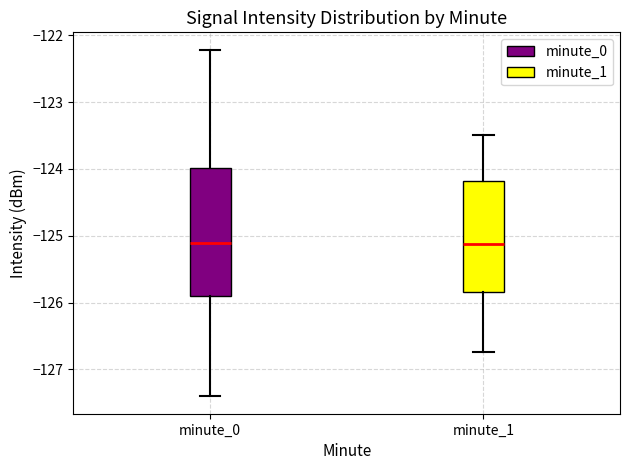

Reading left to right, transcribe this box plot: for each box, give where its median line is, the range the box spans, and where its two whiskers end, as read against the y-axis. The values are not printed on the chart, so give them approximately, as read against the axis.

minute_0: median -125.1, box -125.9 to -124.0, whiskers -127.4 to -122.2
minute_1: median -125.1, box -125.8 to -124.2, whiskers -126.7 to -123.5